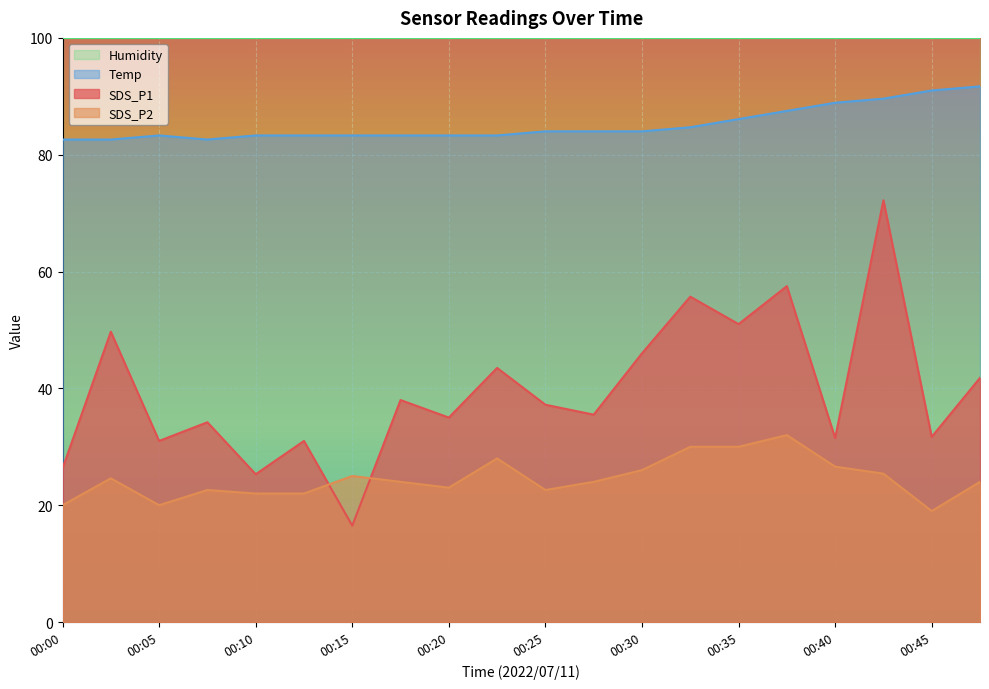

What is the minimum value shown in the chart?

16.5